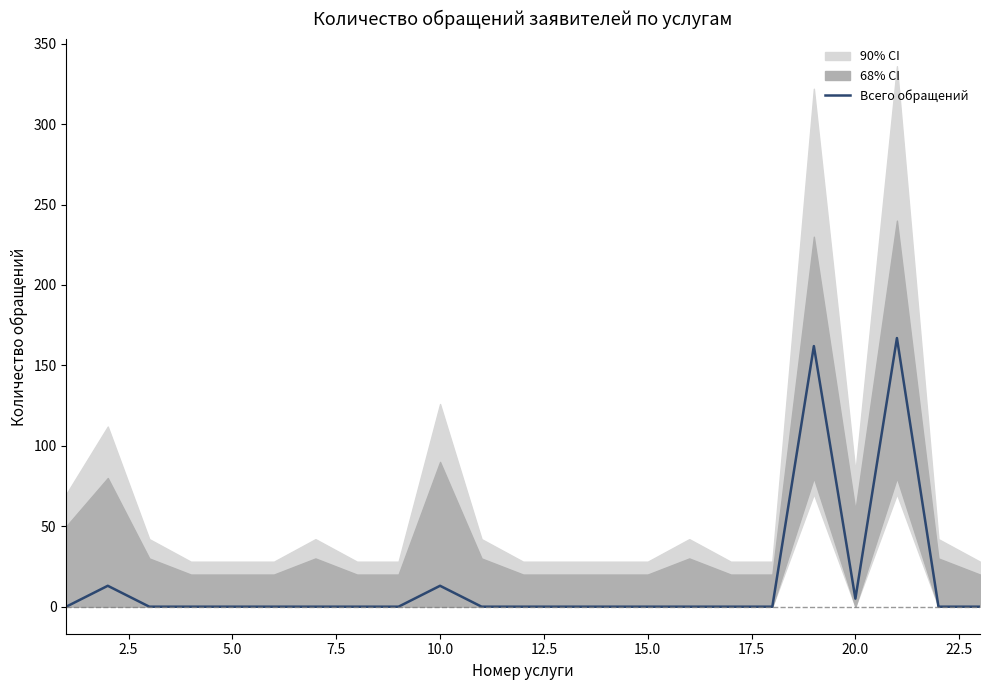

What is the highest value of the Всего обращений series?

167